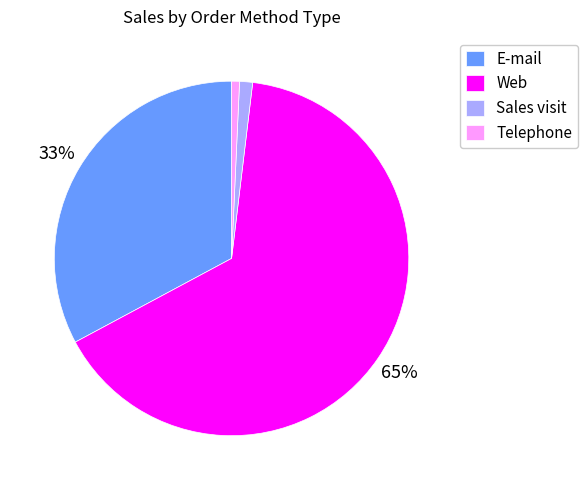

Which has a higher value, Web or Sales visit?

Web